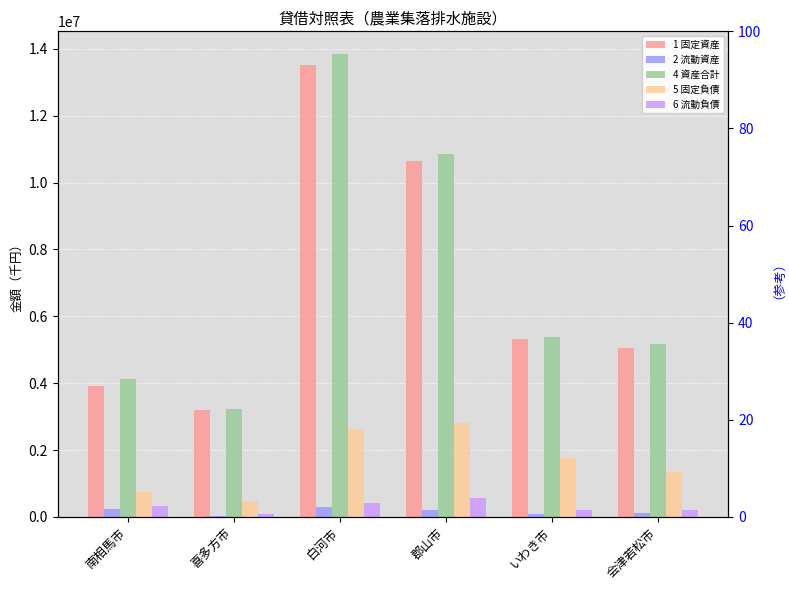

Which has a higher value, 白河市 or 会津若松市?

白河市